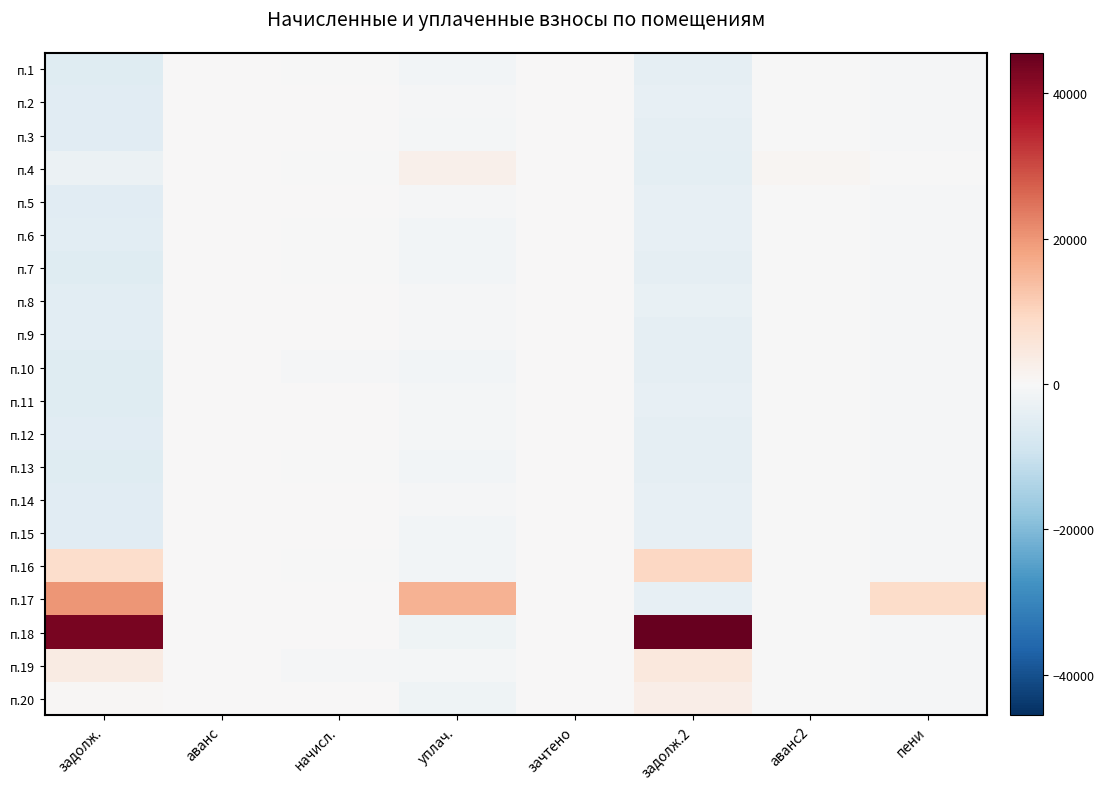

Which label corresponds to the largest value in the chart?

задолж.2